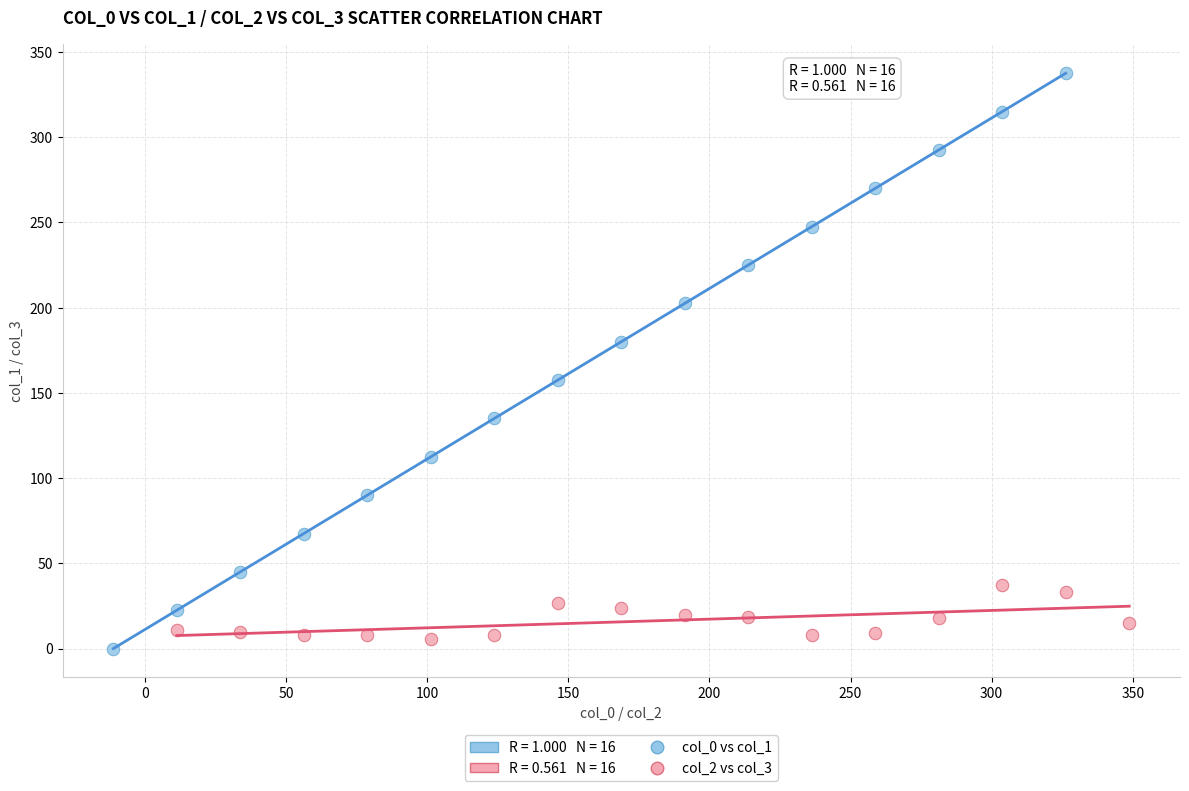

Which series has the widest spread of Y values?

col_0 vs col_1